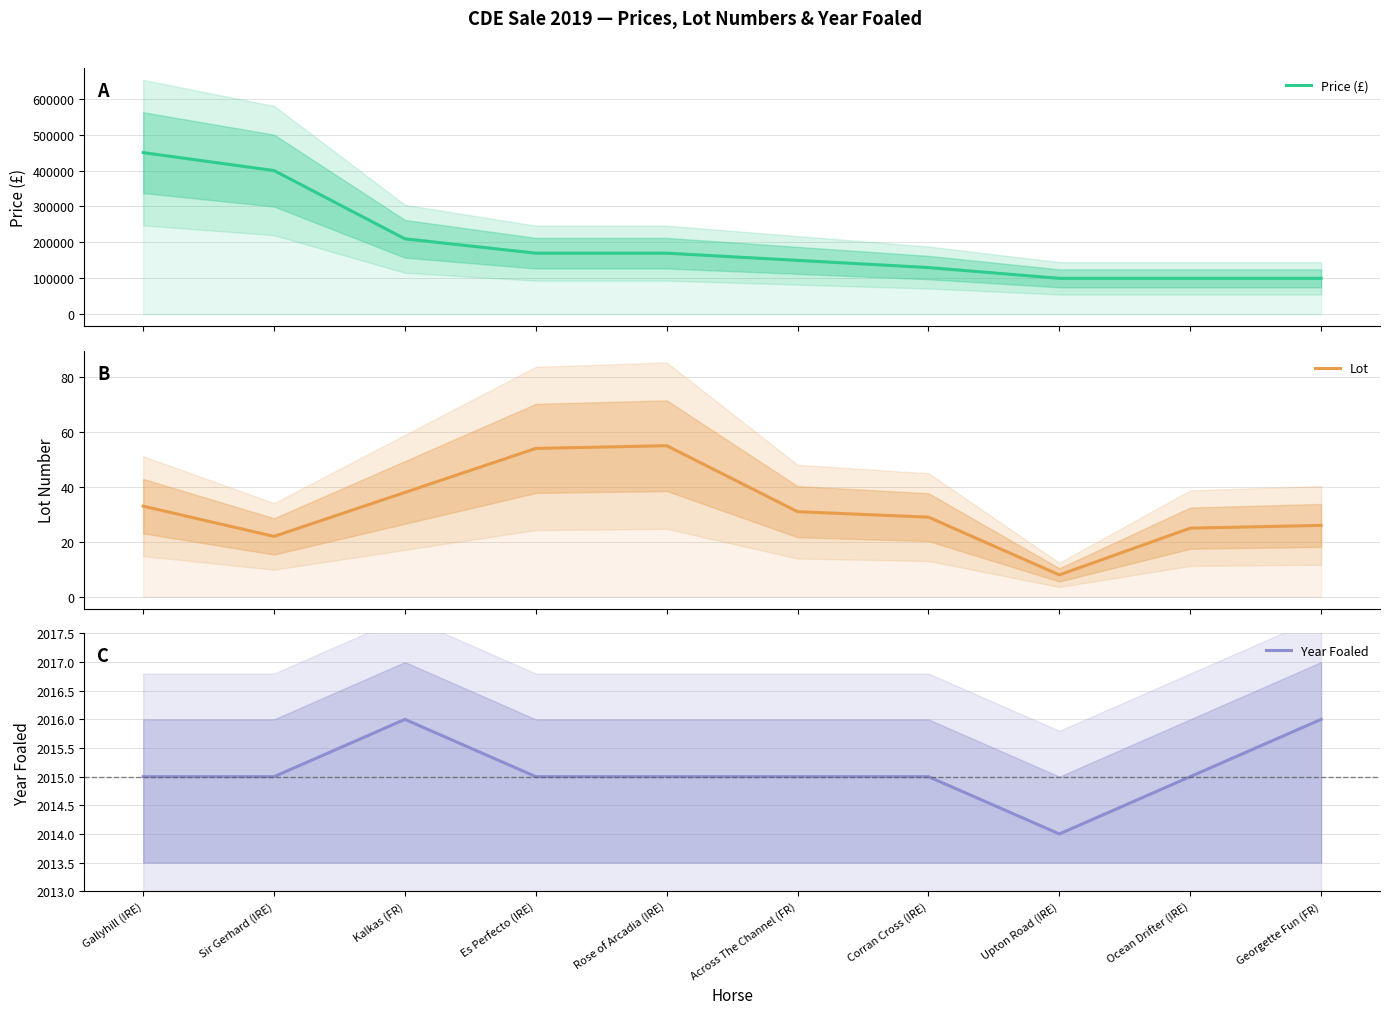

Reading left to right, transcribe all the data shown in this chart.

Price (£): 450000	400000	210000	170000	170000	150000	130000	100000	100000	100000
Lot: 33	22	38	54	55	31	29	8	25	26
Year Foaled: 2015	2015	2016	2015	2015	2015	2015	2014	2015	2016